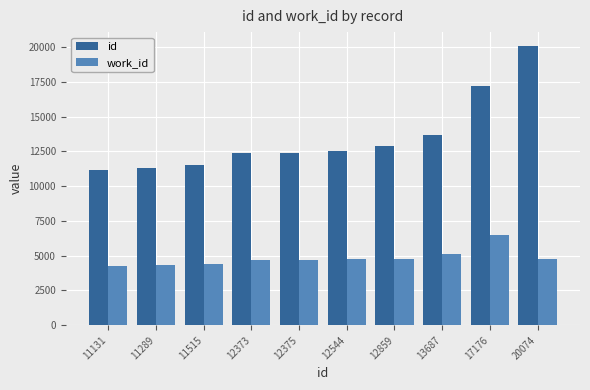

How many bars are there in total?

20